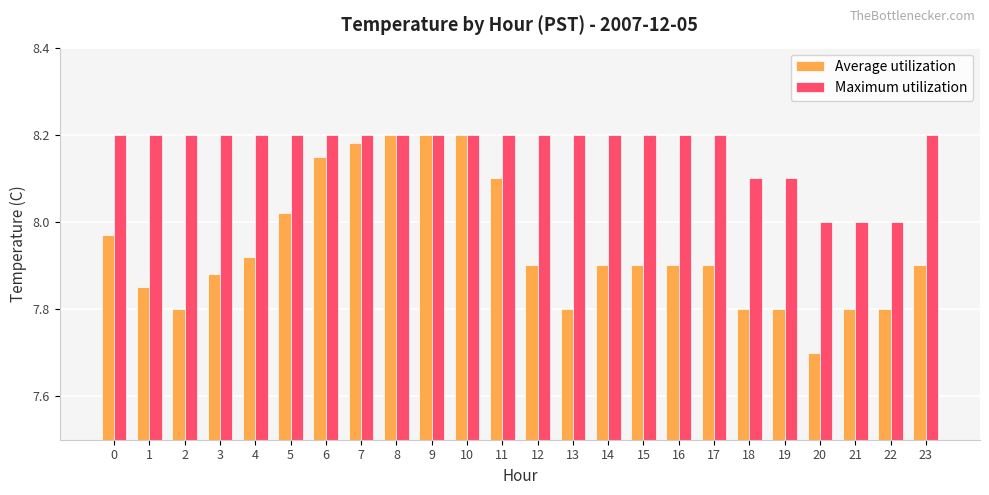

True or false: Average utilization has a value of 7.9 at 23.

True